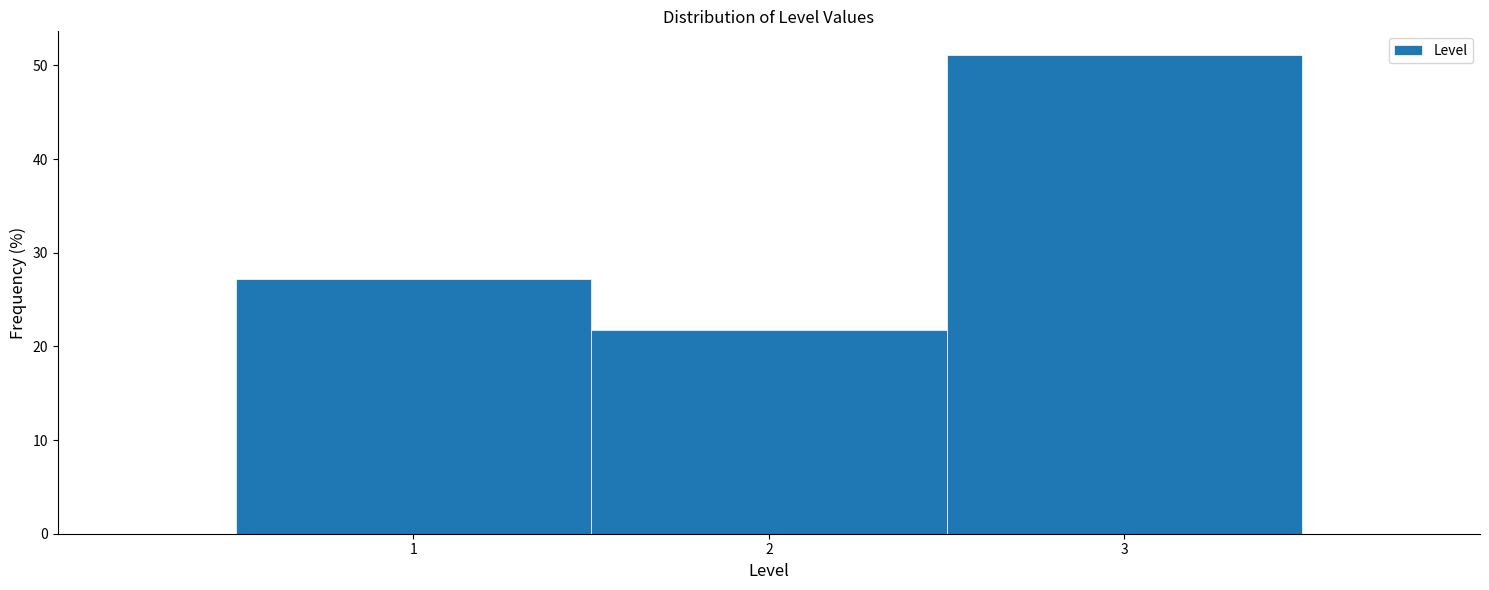

How tall is the bar that spans 2.5 to 3.5 on the x-axis? The values are not printed on the chart, so give them approximately, as read against the axis.

51